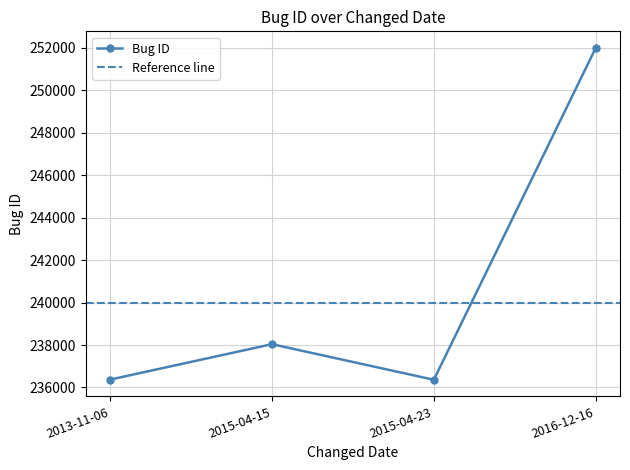

What is the change in value from 2013-11-06 to 2016-12-16?

+15630